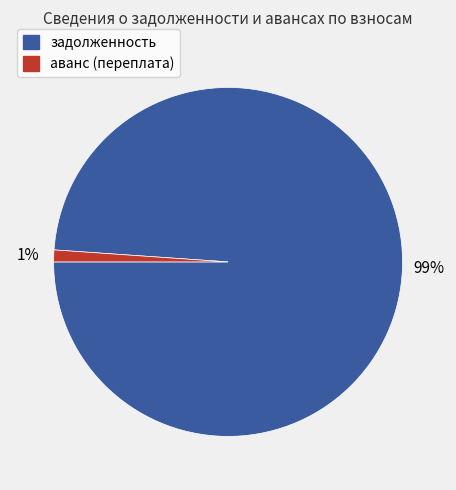

Which has a higher value, аванс (переплата) or задолженность?

задолженность